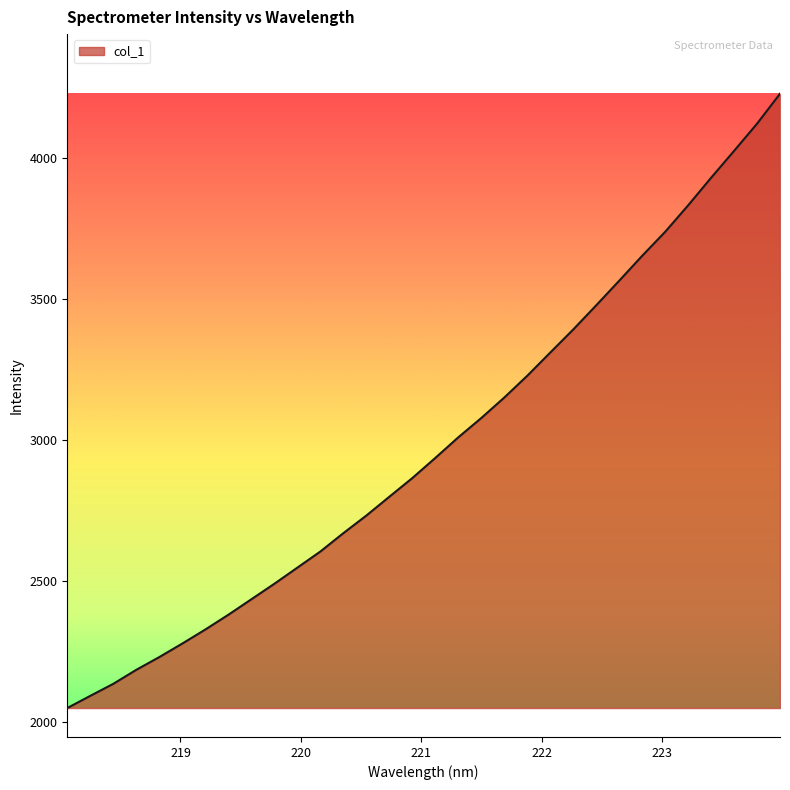

What is the sum of all values?

95551.2